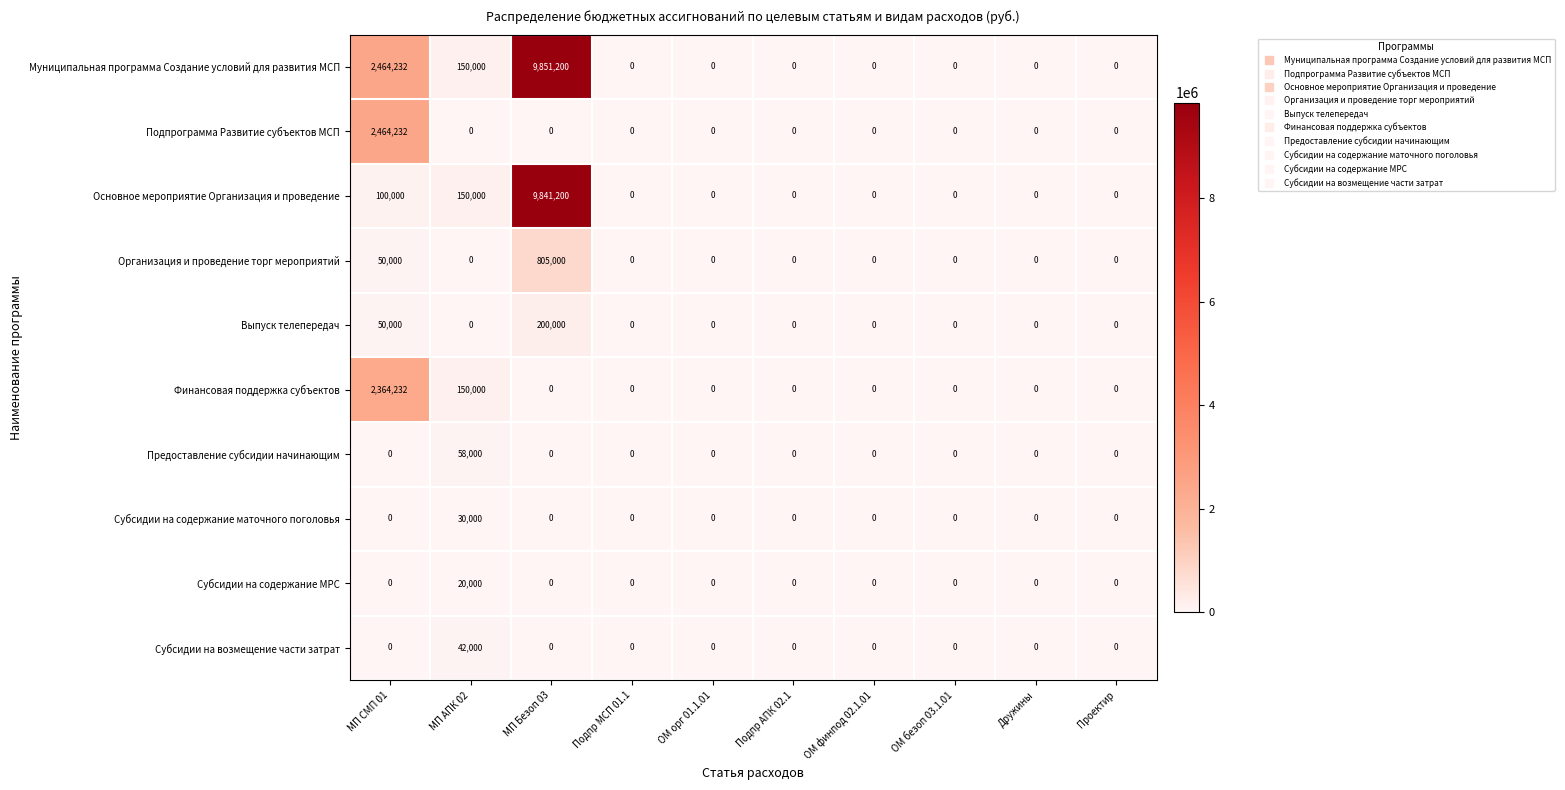

How many values in Субсидии на содержание МРС are above zero?

1